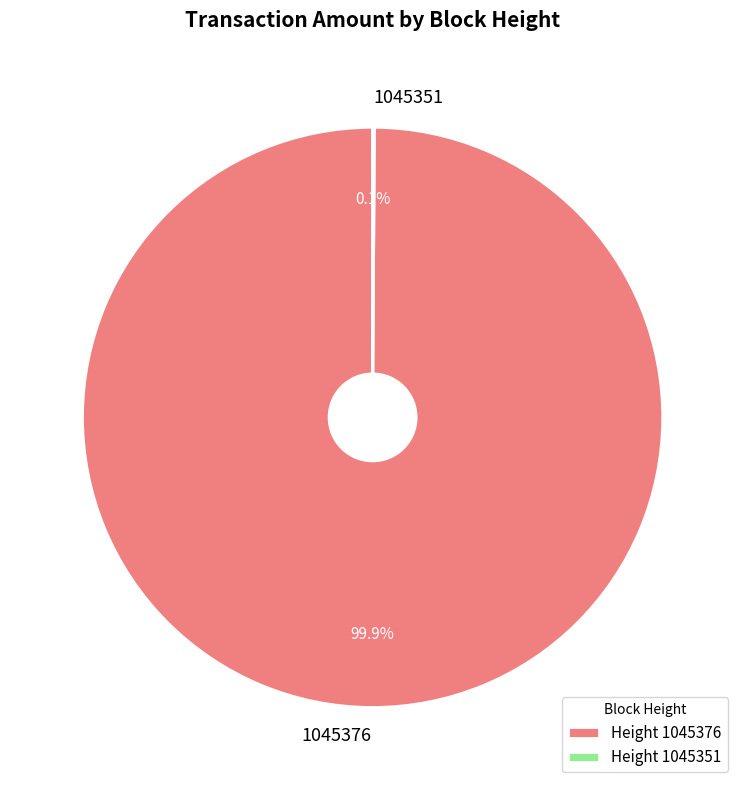

How much of the chart is everything except 1045376?

0.1%